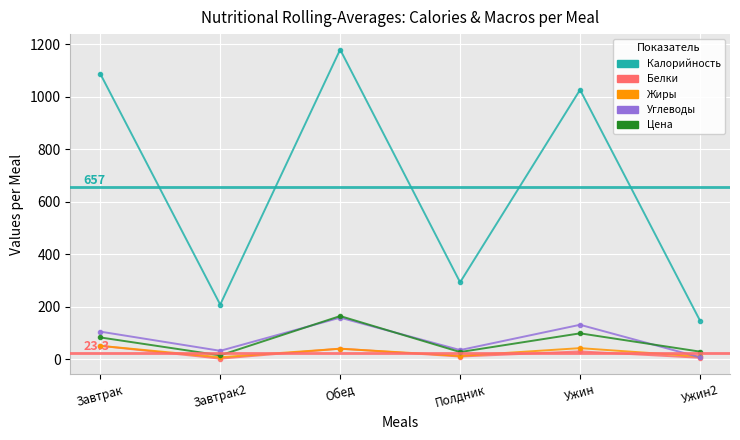

At how many categories does at least one series exceed 966?

3